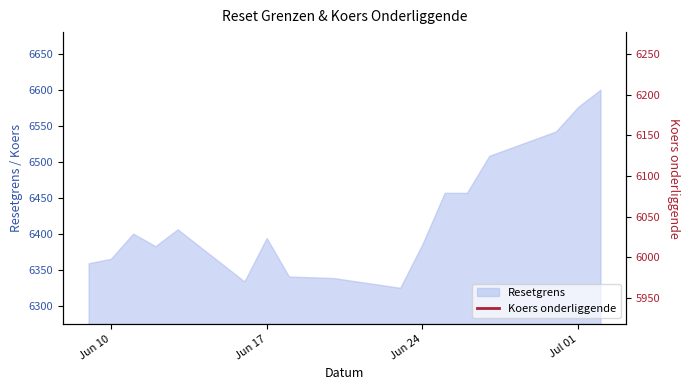

Reading left to right, transcribe all the data shown in this chart.

6000.4	6005.9	6038.8	6022.3	6045.3	5977.0	6033.1	5982.7	5980.9	5967.8	6025.2	6092.2	6092.2	6141.0	6173.1	6204.9	6227.4